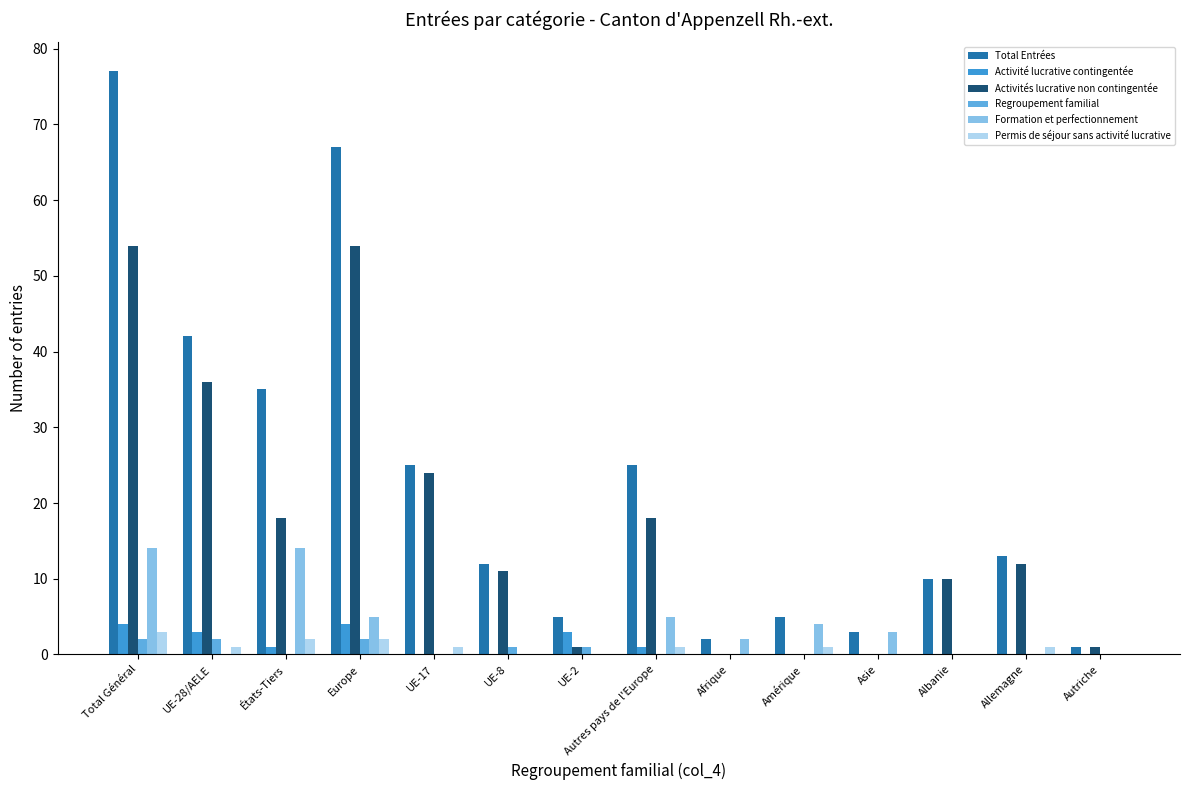

Reading left to right, list all the values displayed in this chart.

Total Entrées: Total Général=77	UE-28/AELE=42	États-Tiers=35	Europe=67	UE-17=25	UE-8=12	UE-2=5	Autres pays de l'Europe=25	Afrique=2	Amérique=5	Asie=3	Albanie=10	Allemagne=13	Autriche=1
Activité lucrative contingentée: Total Général=4	UE-28/AELE=3	États-Tiers=1	Europe=4	UE-17=0	UE-8=0	UE-2=3	Autres pays de l'Europe=1	Afrique=0	Amérique=0	Asie=0	Albanie=0	Allemagne=0	Autriche=0
Activités lucrative non contingentée: Total Général=54	UE-28/AELE=36	États-Tiers=18	Europe=54	UE-17=24	UE-8=11	UE-2=1	Autres pays de l'Europe=18	Afrique=0	Amérique=0	Asie=0	Albanie=10	Allemagne=12	Autriche=1
Regroupement familial: Total Général=2	UE-28/AELE=2	États-Tiers=0	Europe=2	UE-17=0	UE-8=1	UE-2=1	Autres pays de l'Europe=0	Afrique=0	Amérique=0	Asie=0	Albanie=0	Allemagne=0	Autriche=0
Formation et perfectionnement: Total Général=14	UE-28/AELE=0	États-Tiers=14	Europe=5	UE-17=0	UE-8=0	UE-2=0	Autres pays de l'Europe=5	Afrique=2	Amérique=4	Asie=3	Albanie=0	Allemagne=0	Autriche=0
Permis de séjour sans activité lucrative: Total Général=3	UE-28/AELE=1	États-Tiers=2	Europe=2	UE-17=1	UE-8=0	UE-2=0	Autres pays de l'Europe=1	Afrique=0	Amérique=1	Asie=0	Albanie=0	Allemagne=1	Autriche=0